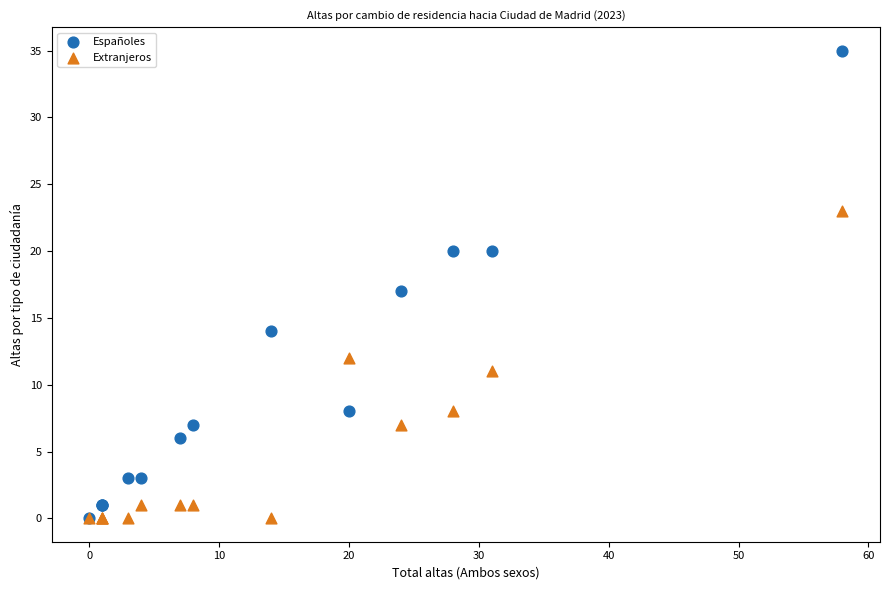

What are all the series names shown in the legend?

Españoles, Extranjeros